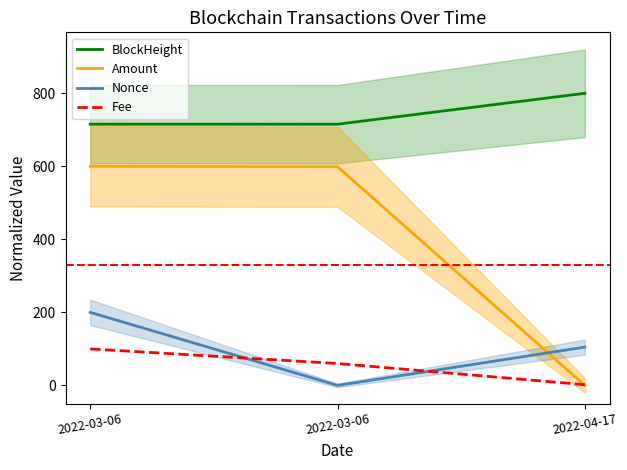

What is the sum of the Fee values at 2022-03-06 and 2022-04-17?

62.0